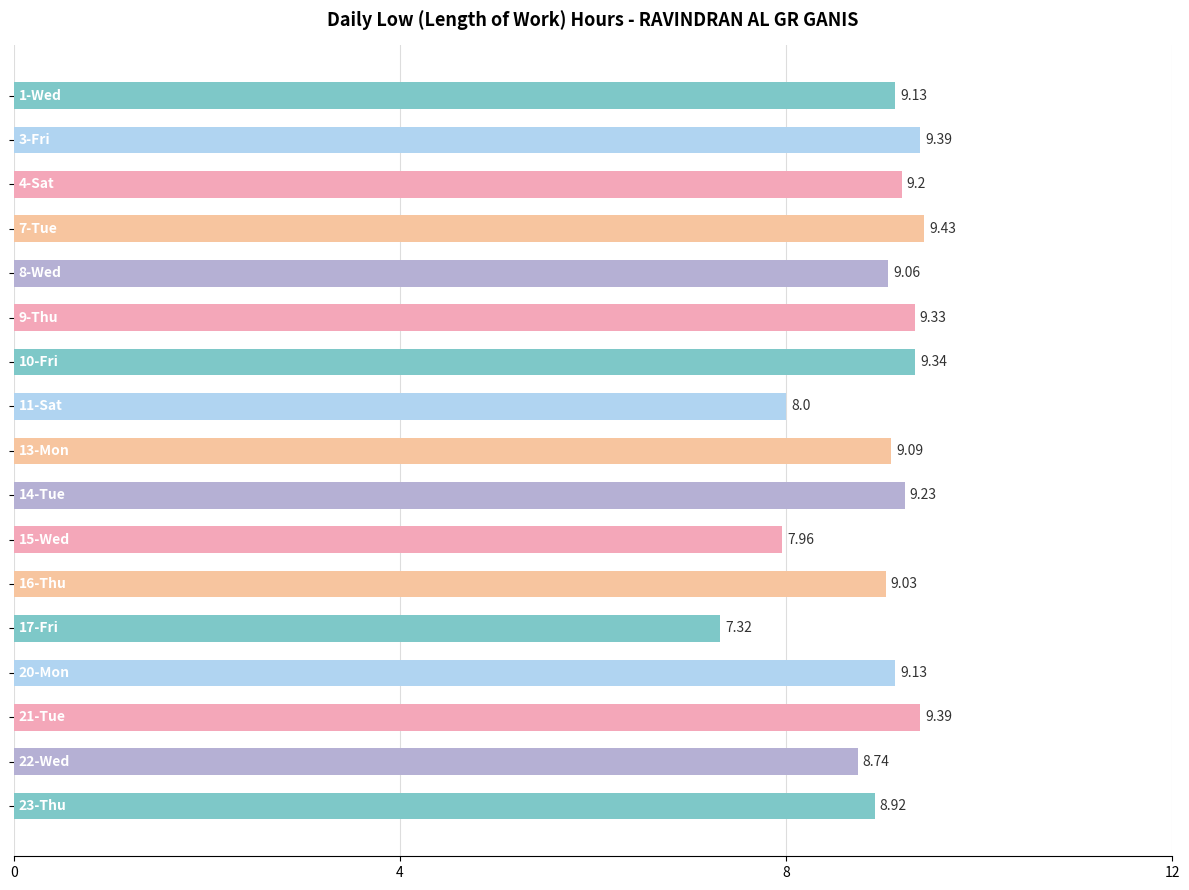

What is the sum of all values?

151.7